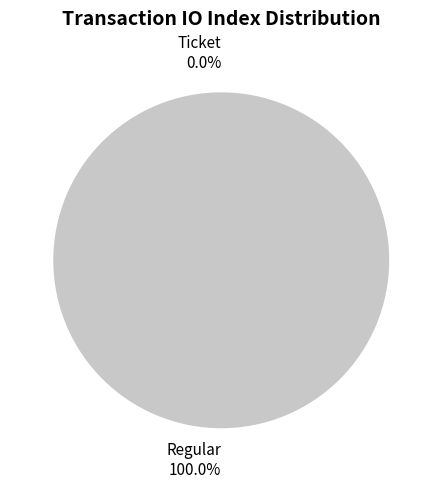

To the nearest percent, what is the combined percentage of Ticket and Regular?

100%